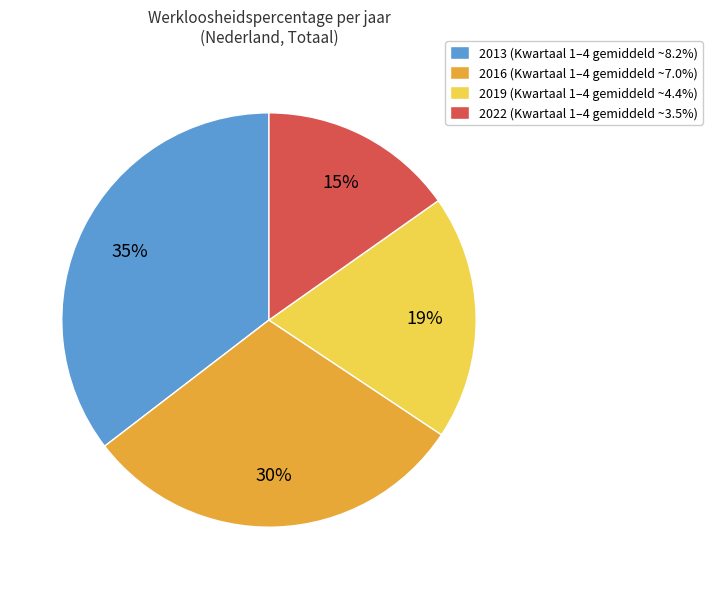

Is 2022 (Kwartaal 1–4 gemiddeld ~3.5%) the majority of the pie?

No